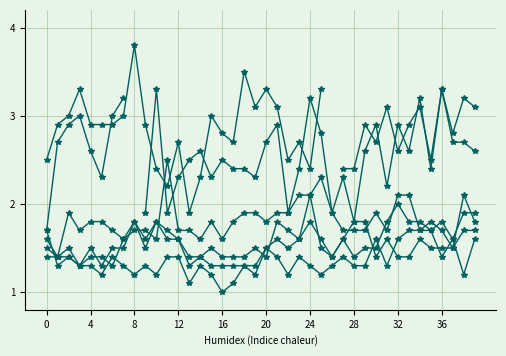

How many data points does each series have?

40